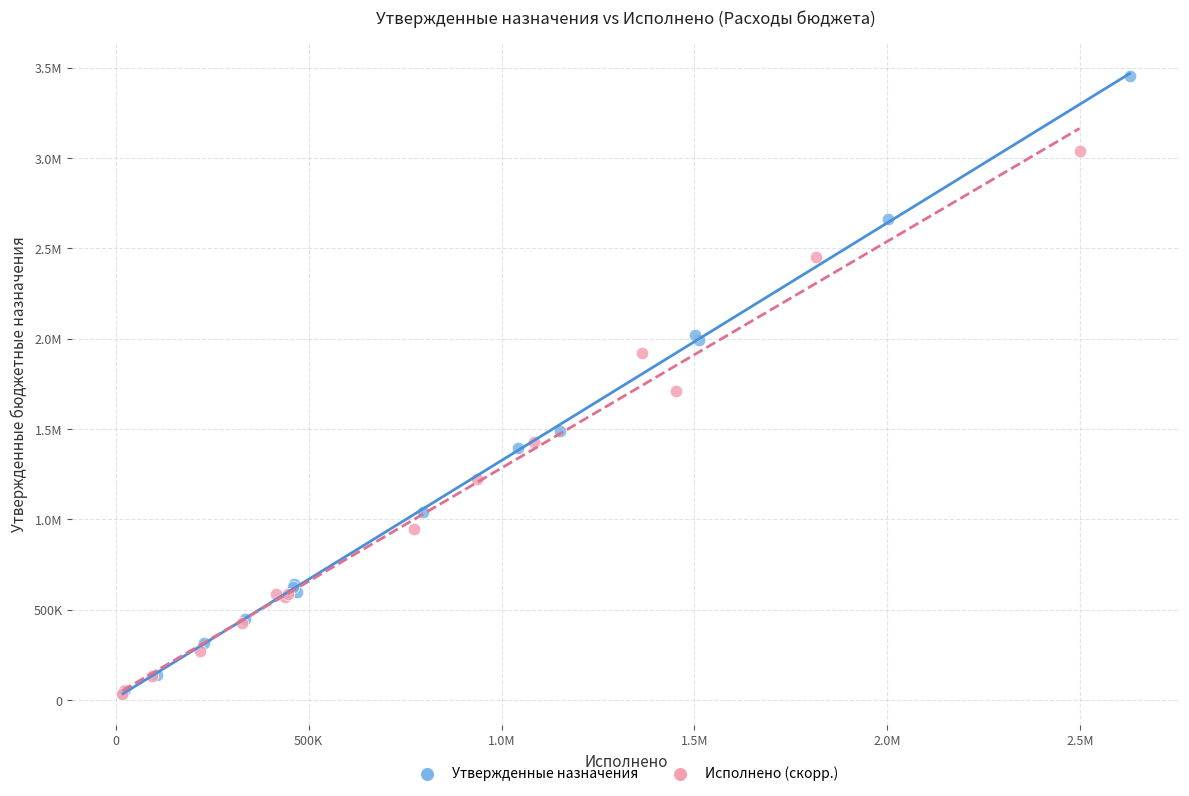

What are all the series names shown in the legend?

Утвержденные назначения, Исполнено (скорр.)